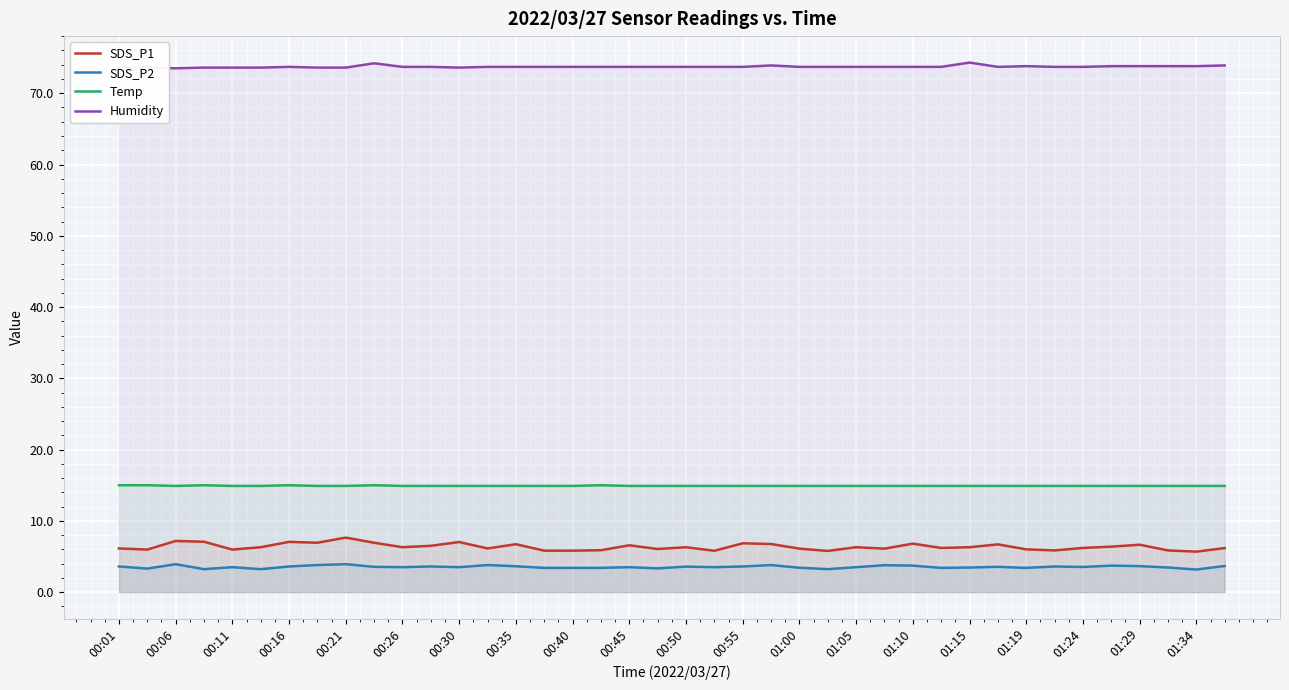

How many series are shown in this chart?

4